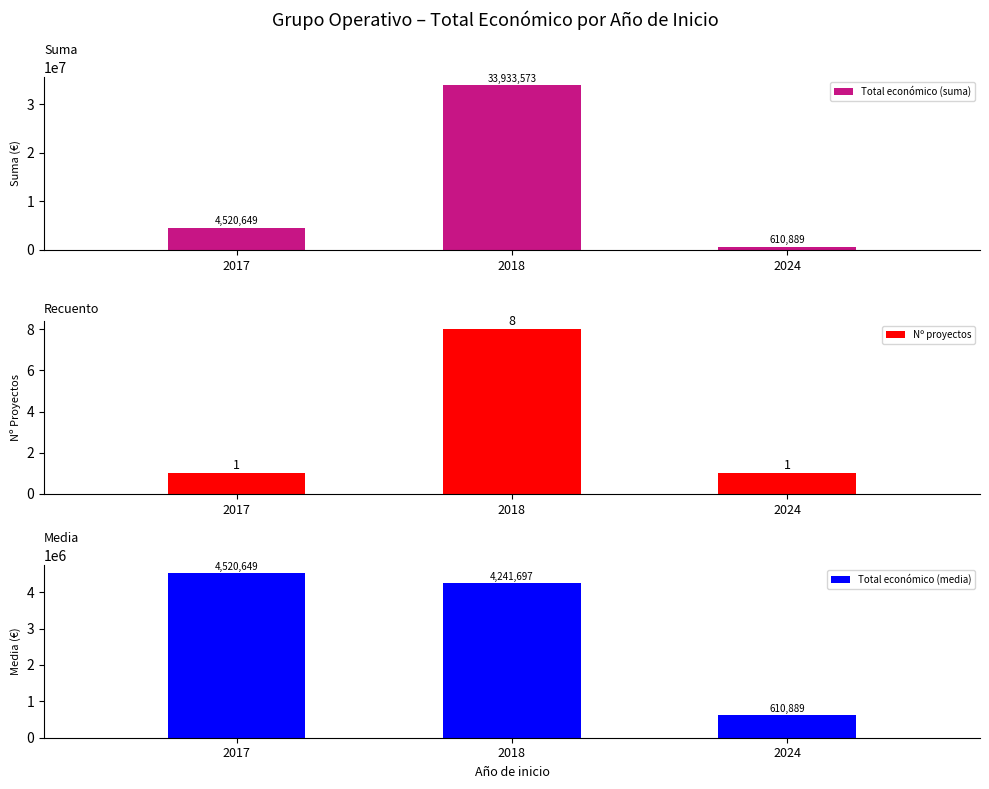

What is the value of the Nº proyectos bar at the 1st from the left?

1